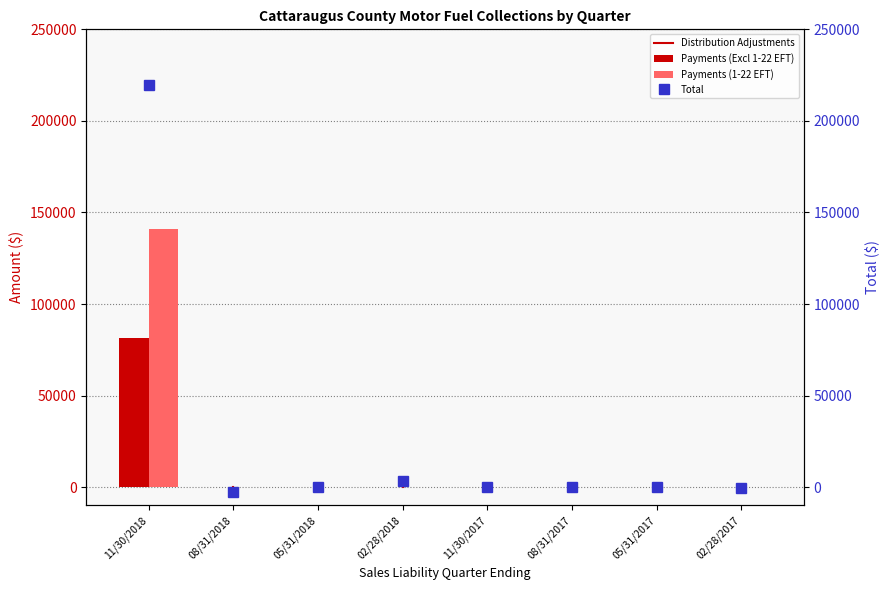

Between 08/31/2017 and 02/28/2017, which is larger?

08/31/2017